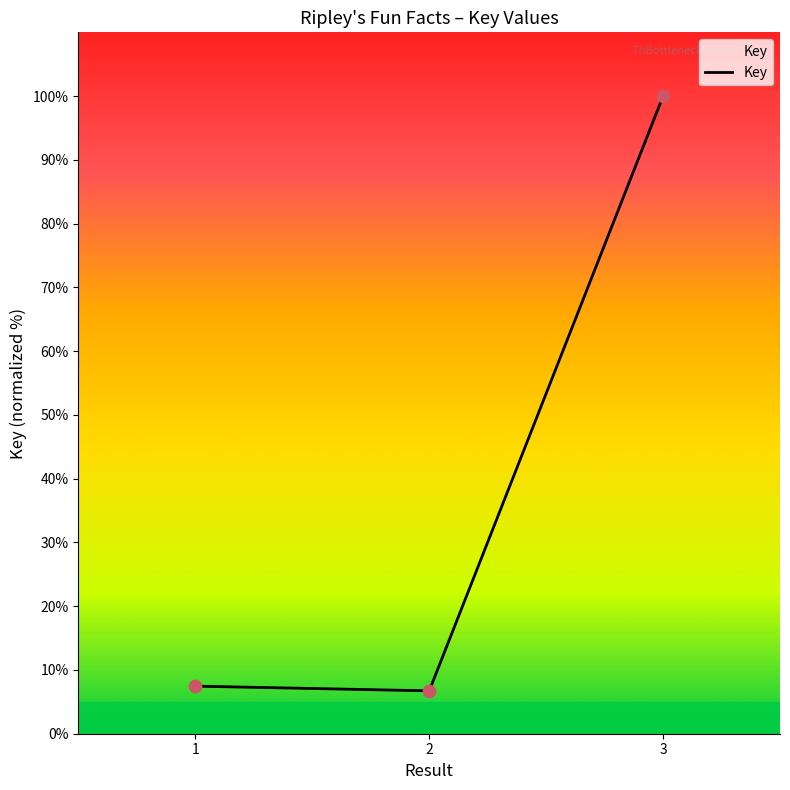

Approximately how many times larger is the value at 1 compared to 2?

1.1